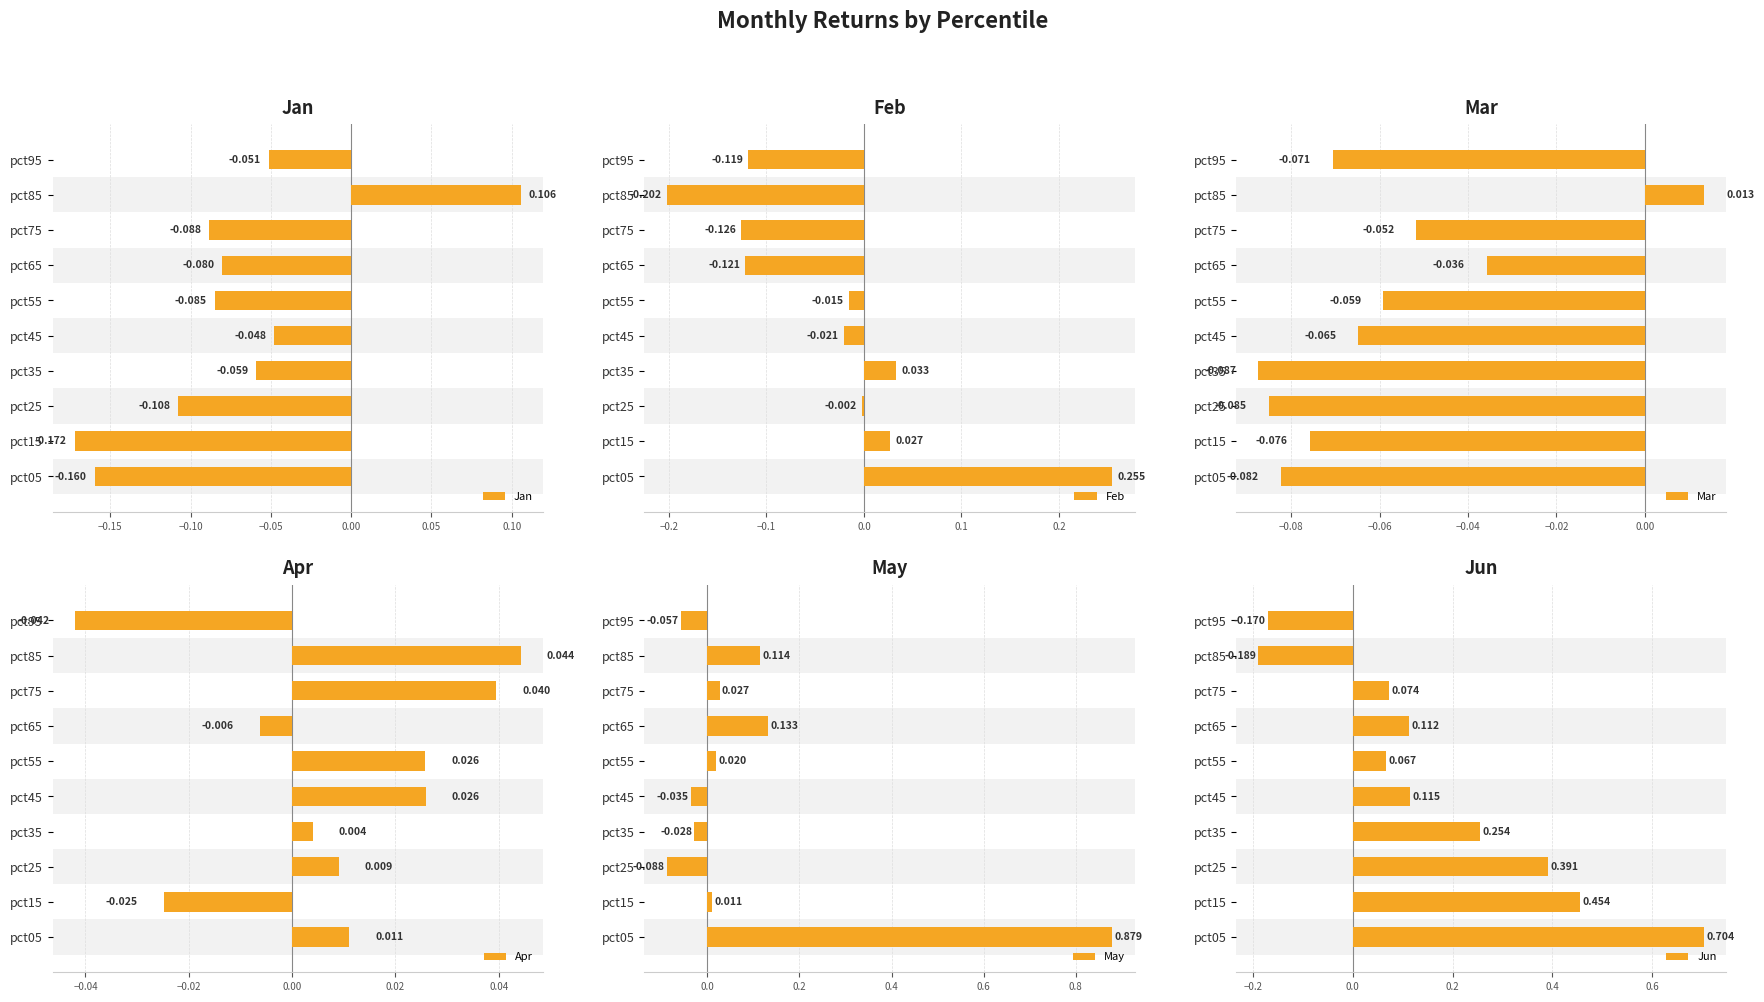

Count the number of categories in the chart.

10